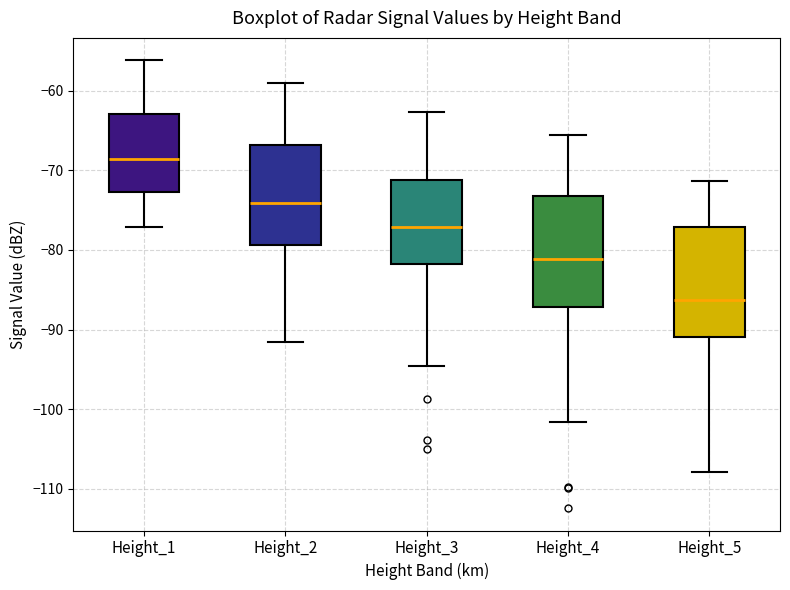

Reading left to right, transcribe this box plot: for each box, give where its median line is, the range the box spans, and where its two whiskers end, as read against the y-axis. The values are not printed on the chart, so give them approximately, as read against the axis.

Height_1: median -69, box -73 to -63, whiskers -77 to -56
Height_2: median -74, box -79 to -67, whiskers -92 to -59
Height_3: median -77, box -82 to -71, whiskers -95 to -63
Height_4: median -81, box -87 to -73, whiskers -102 to -66
Height_5: median -86, box -91 to -77, whiskers -108 to -71